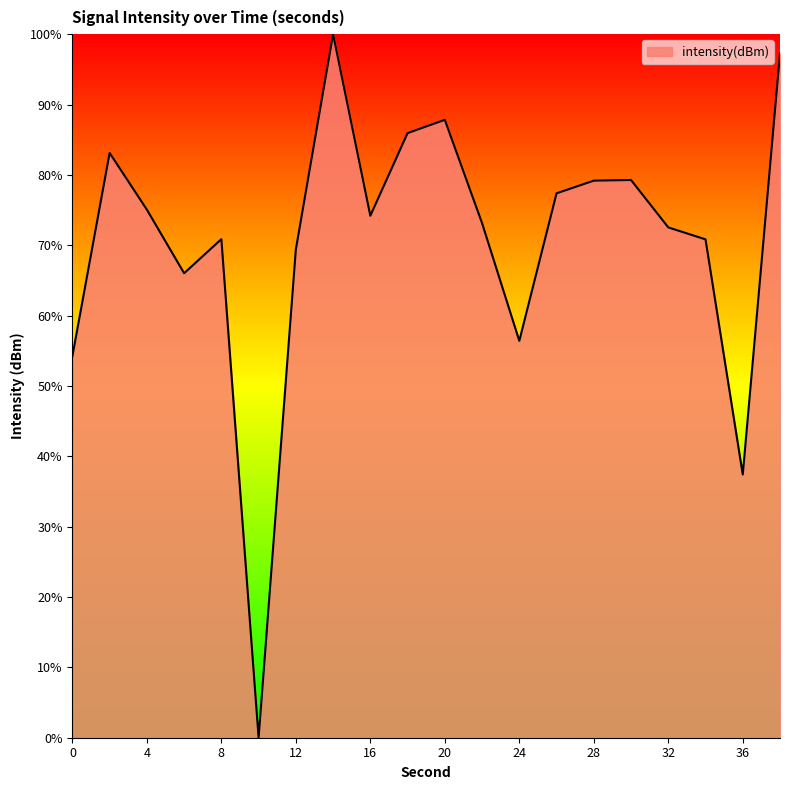

What is the maximum value shown in the chart?

100.0